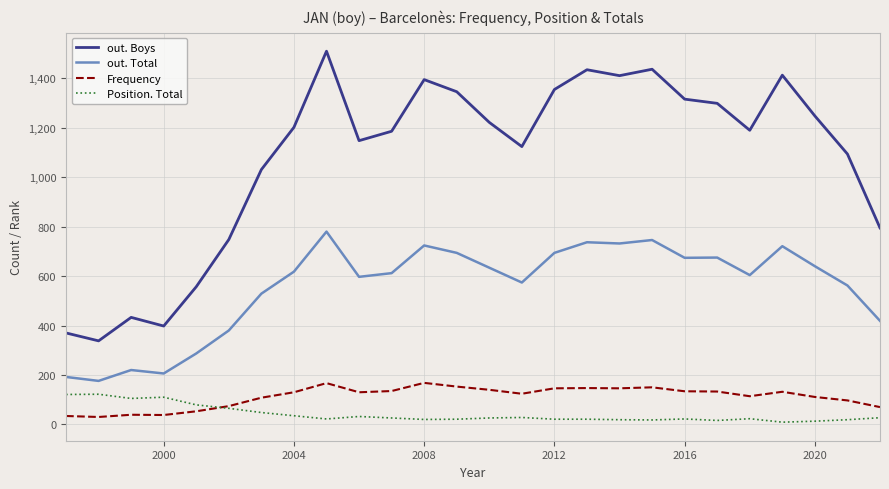

Which series has the widest spread of values?

out. Boys